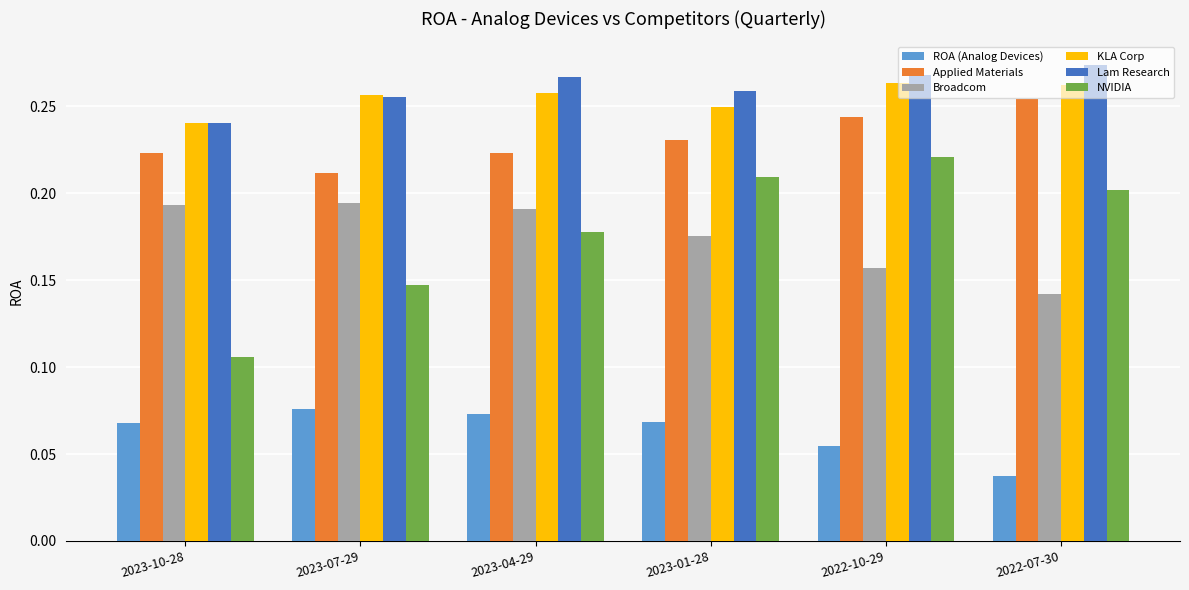

How many bars are there in total?

36